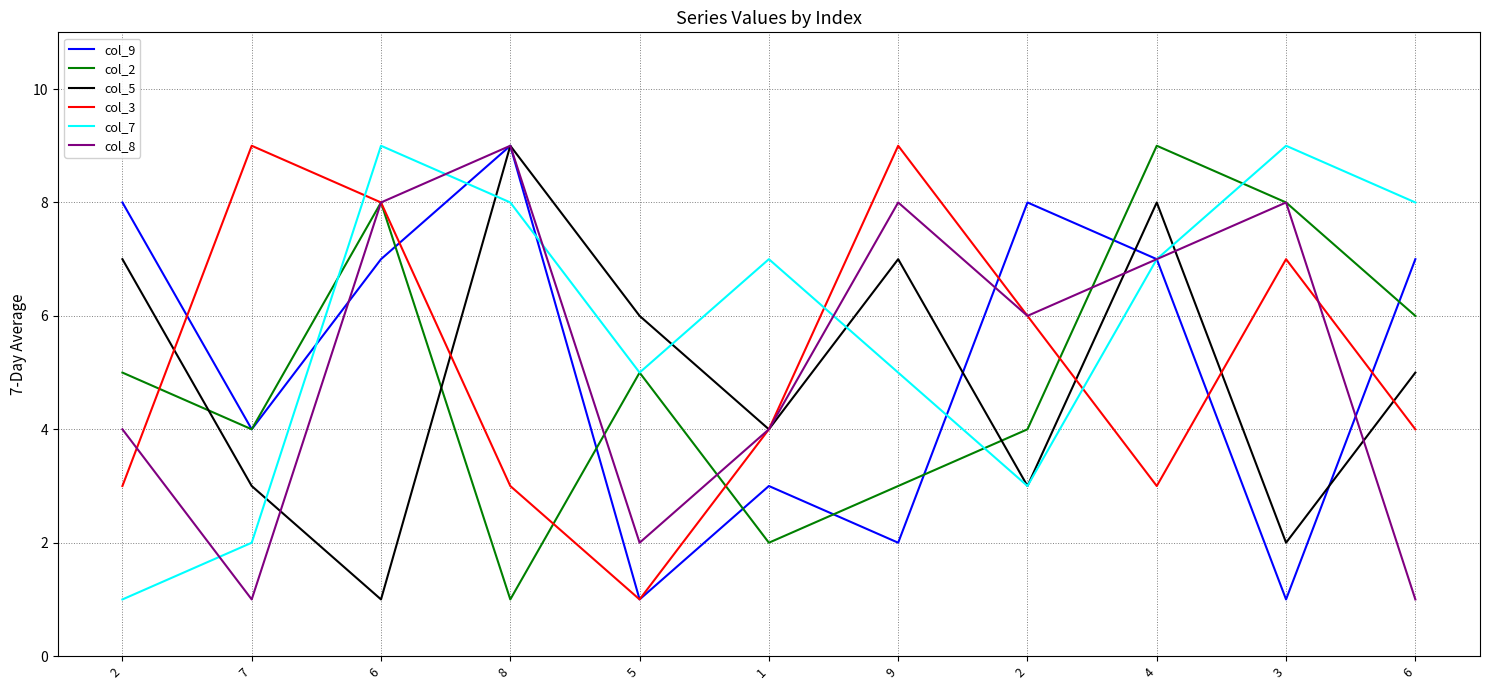

In col_2, how many points are higher than both neighbors (excluding endpoints)?

3